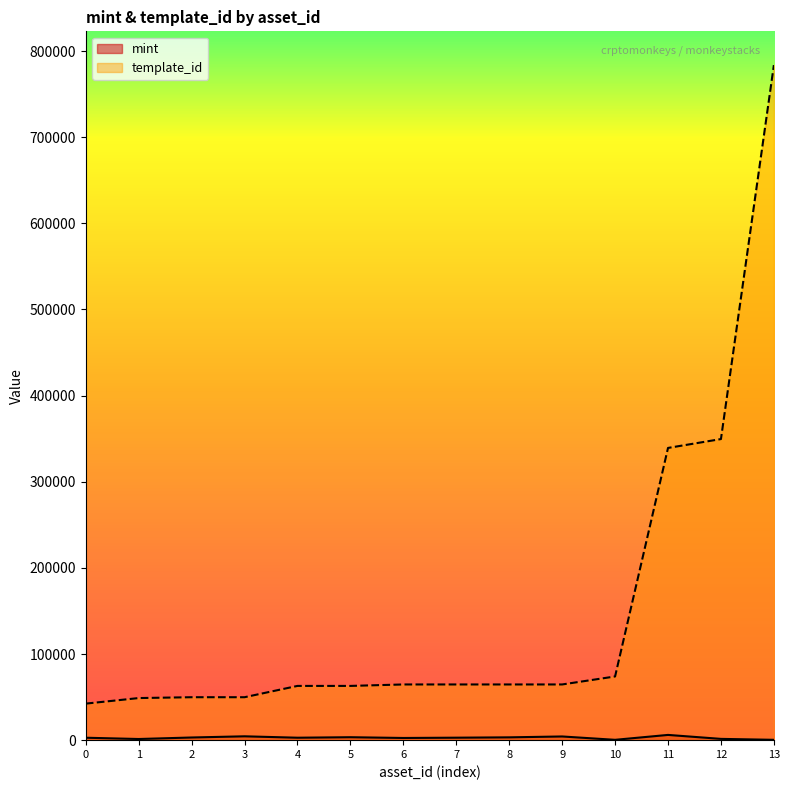

What is the maximum value for template_id?

783650